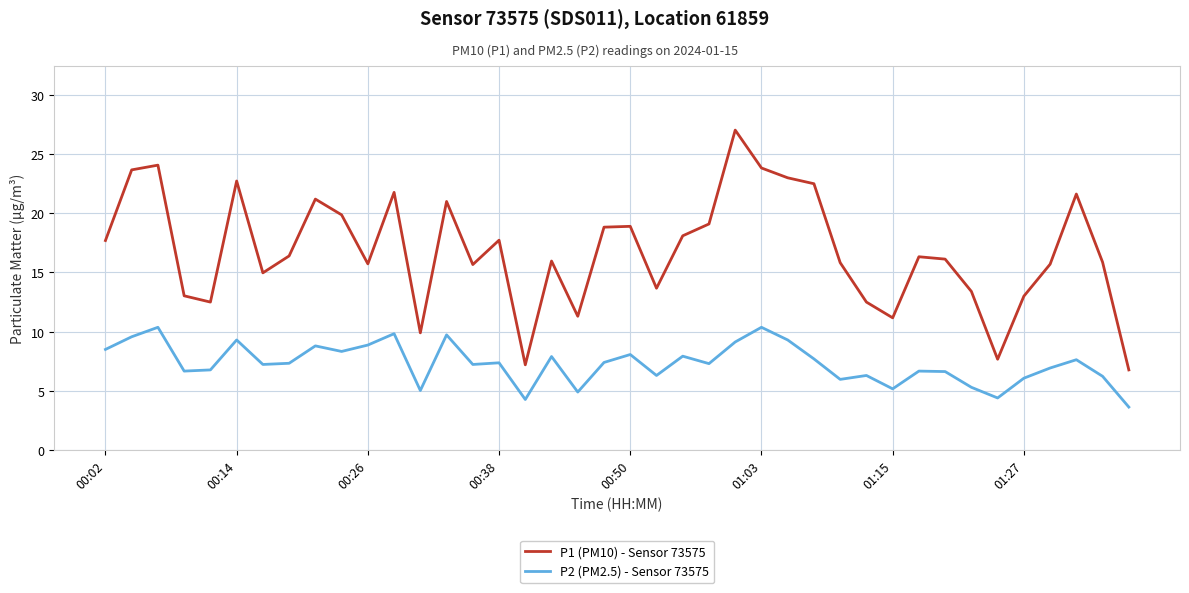

List the series in order of their peak value, lowest first.

P2 (PM2.5) - Sensor 73575, P1 (PM10) - Sensor 73575